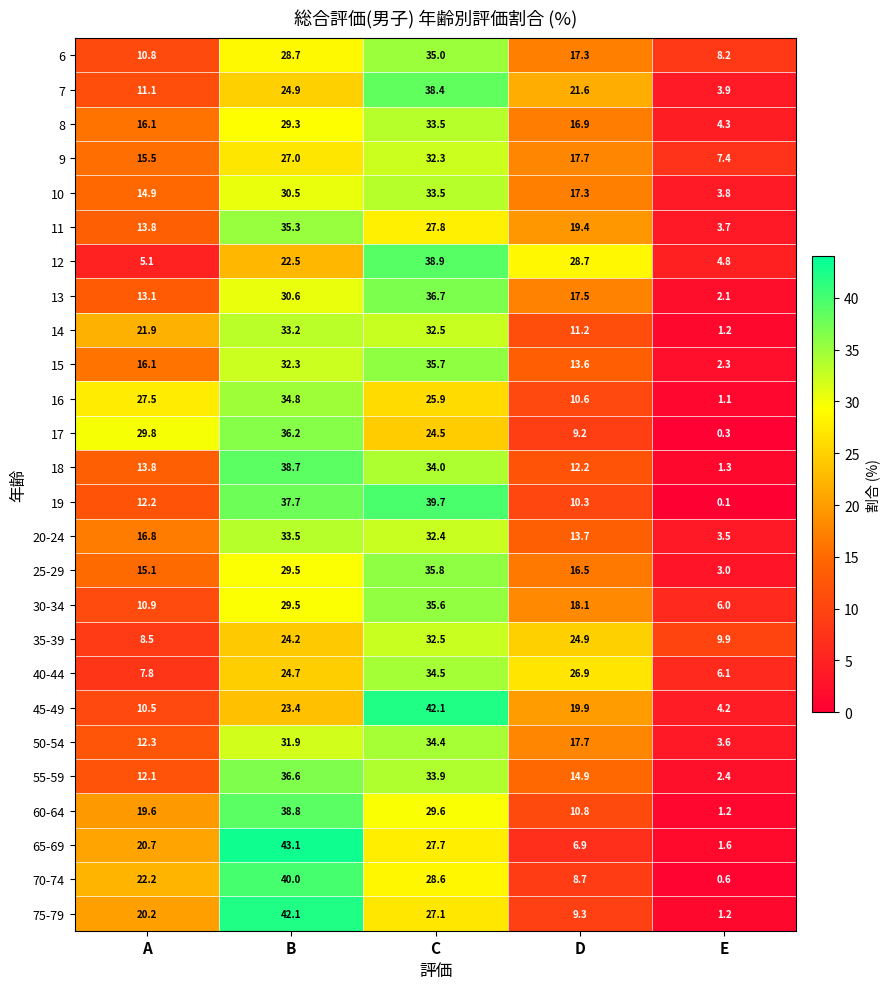

What is the approximate value of 10 at B?

30.5